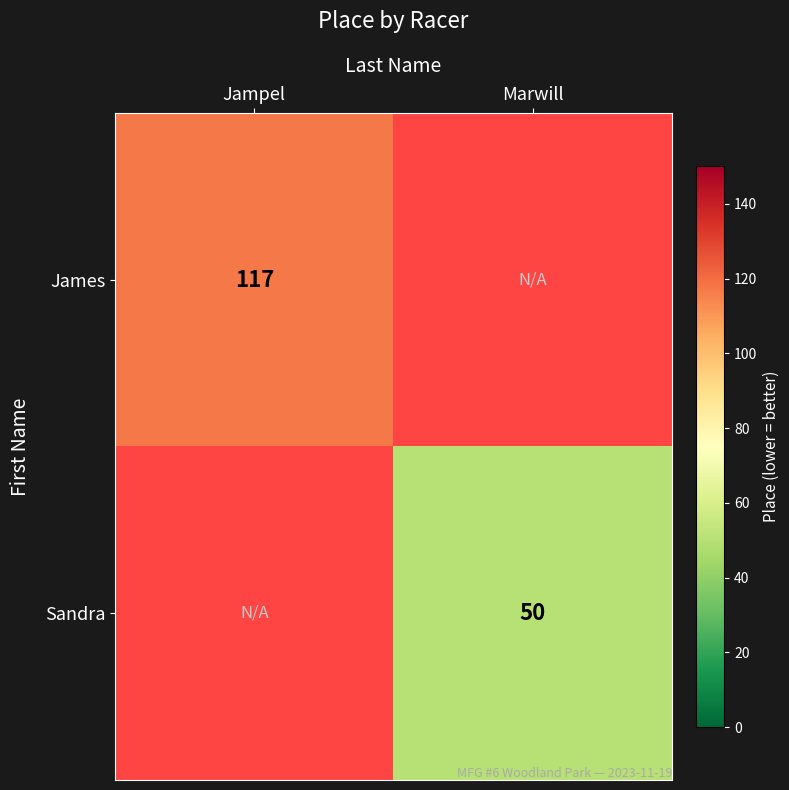

True or false: James has a value of 117 at Jampel.

True